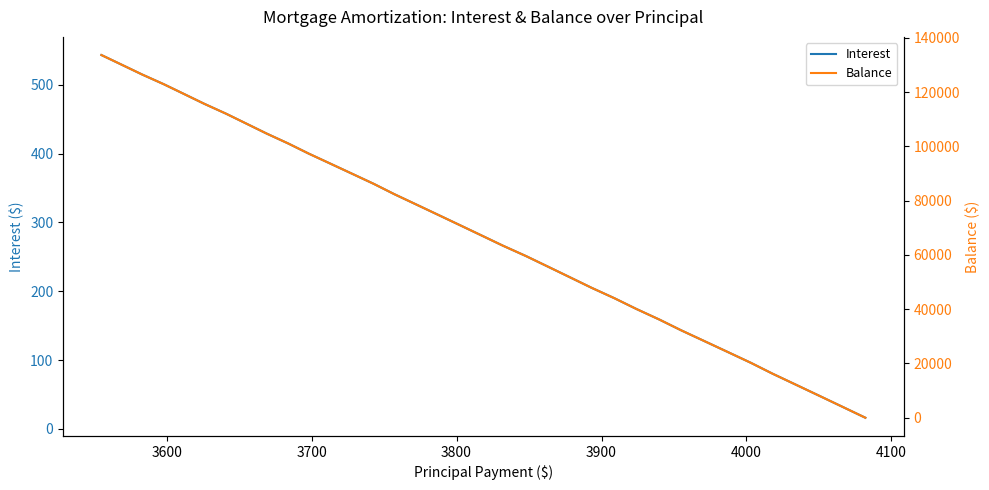

What is the label of the 3rd point from the left?

3700